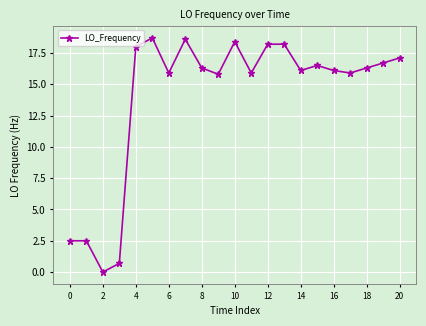

What is the greatest value displayed?

18.7